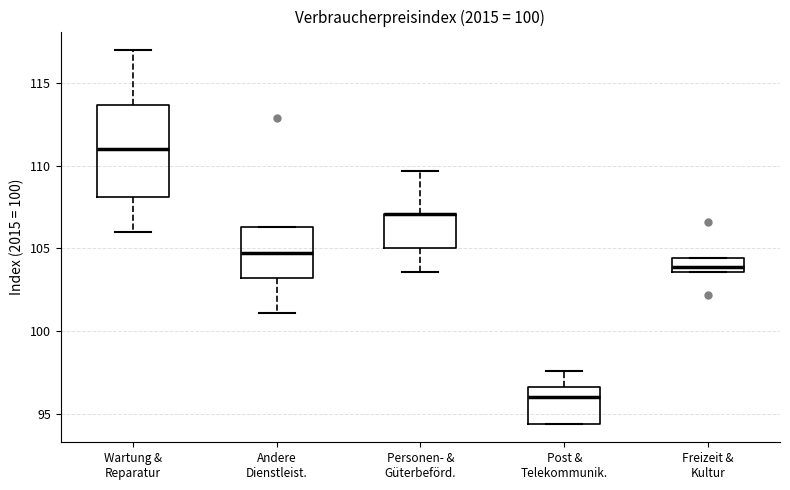

Where is the lower edge of the box for Personen- & Güterbeförd. on the y-axis? The values are not printed on the chart, so give them approximately, as read against the axis.

105.0